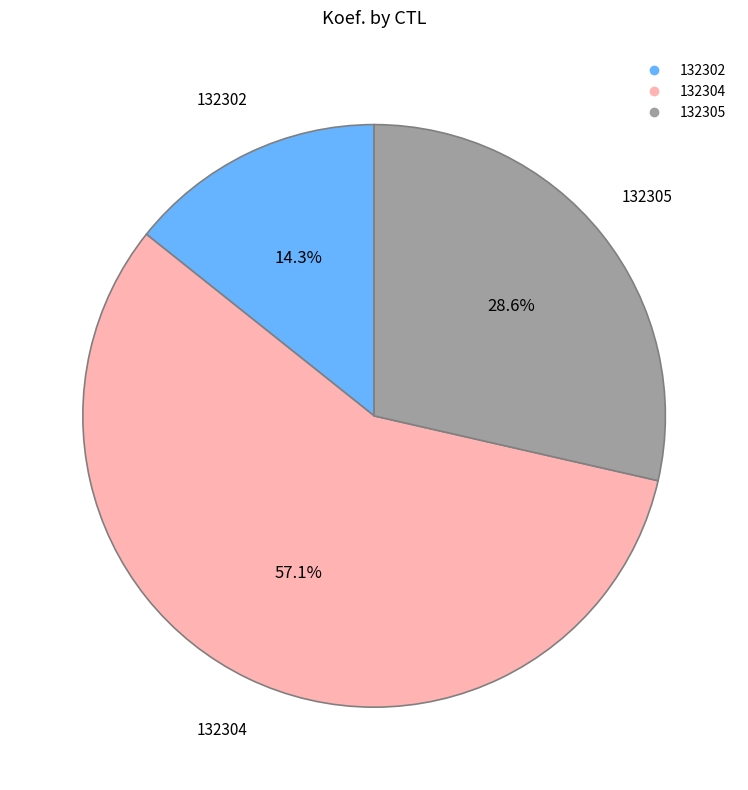

To the nearest percent, what is the average slice percentage?

33%